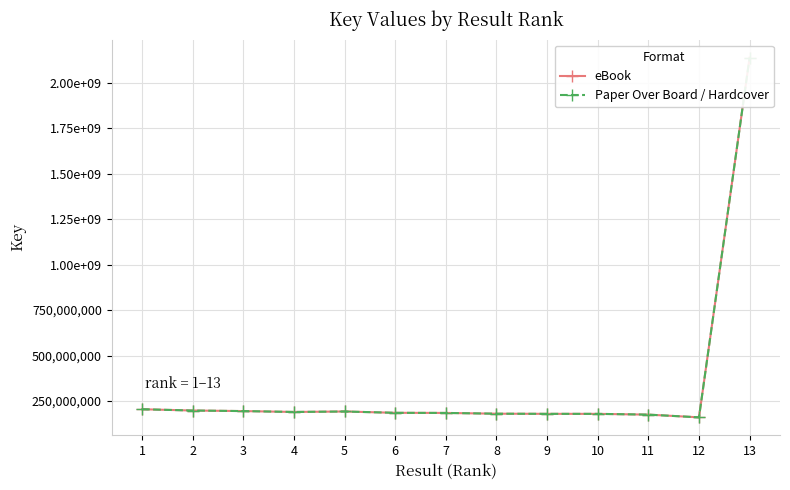

Reading left to right, extract all data points from this chart.

eBook: 204765681	197707450	194614244	189780489	192339423	185081161	184427945	180207849	179442239	179340343	175157559	160236068	2137718125
Paper Over Board / Hardcover: 204765681	197707450	194614244	189780489	192339423	185081161	184427945	180207849	179442239	179340343	175157559	160236068	2137718125